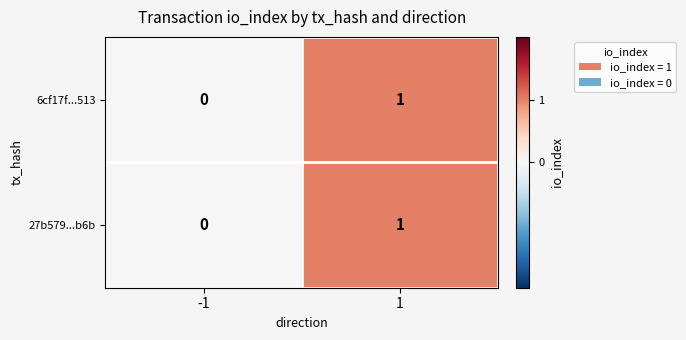

Reading left to right, extract all data points from this chart.

6cf17f...513: 0	1
27b579...b6b: 0	1